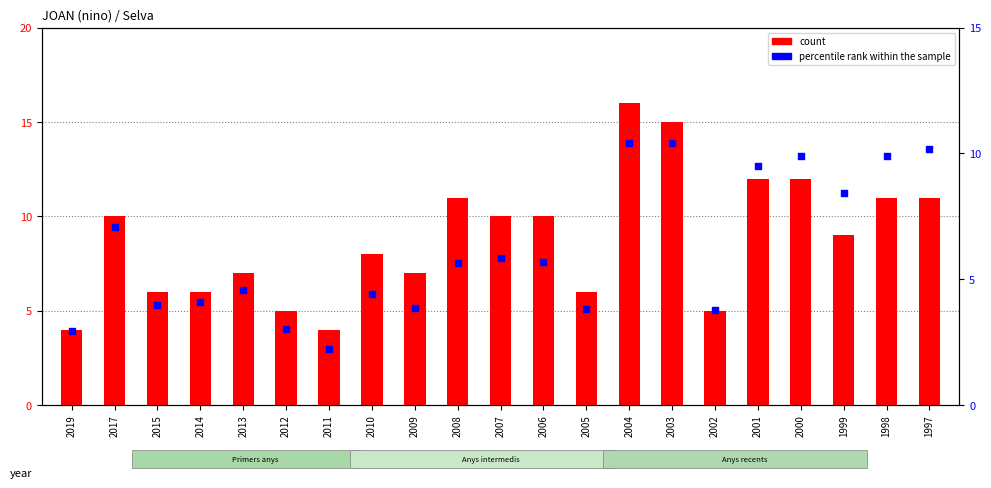

At which category is the sum across all series the highest?

2004